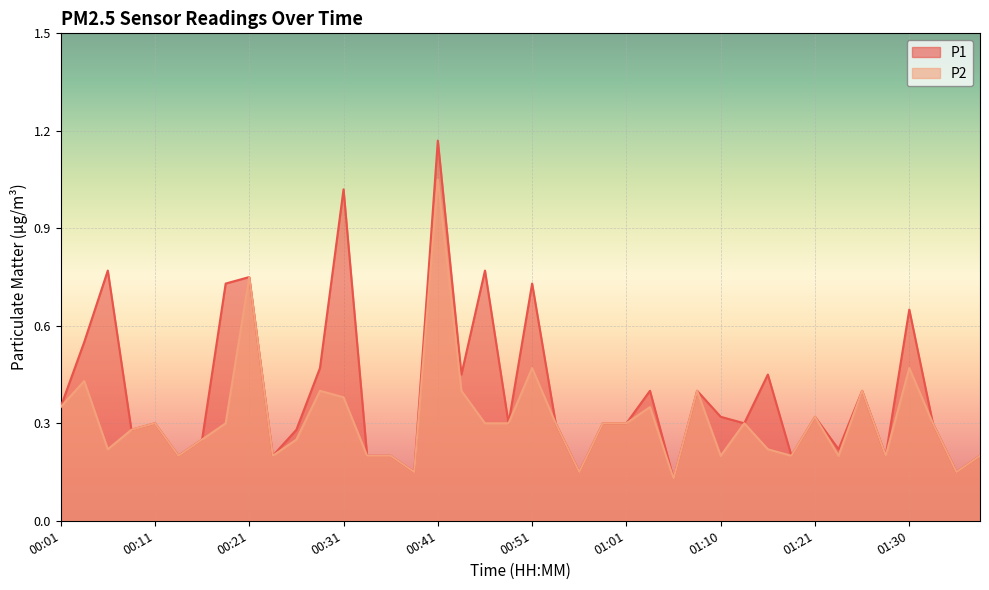

The P2 series shows 0.1 at 00:38. True or false?

True